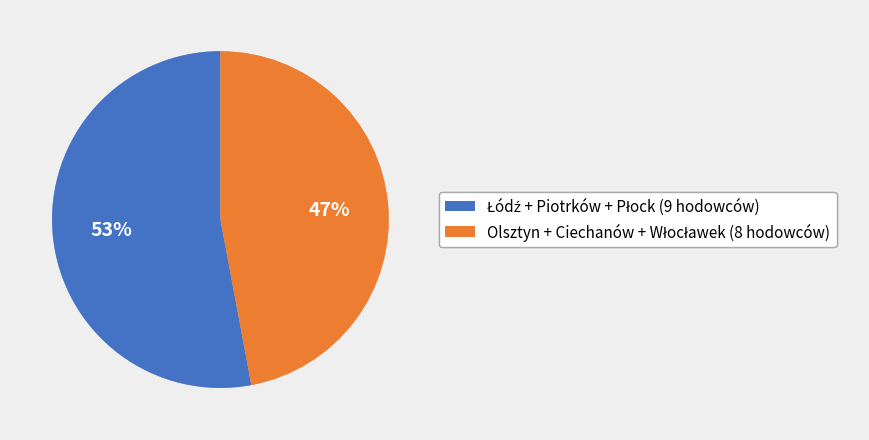

To the nearest percent, what is the difference between the largest and smallest slice percentages?

6%